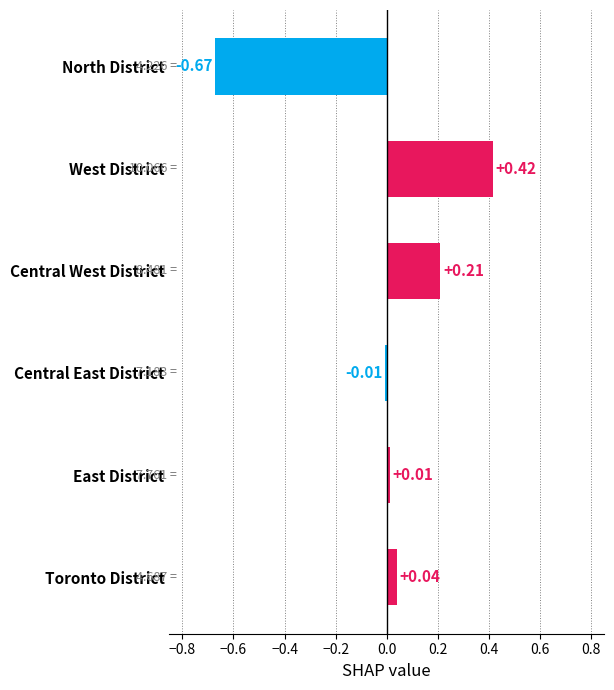

Are the bars horizontal?

Yes